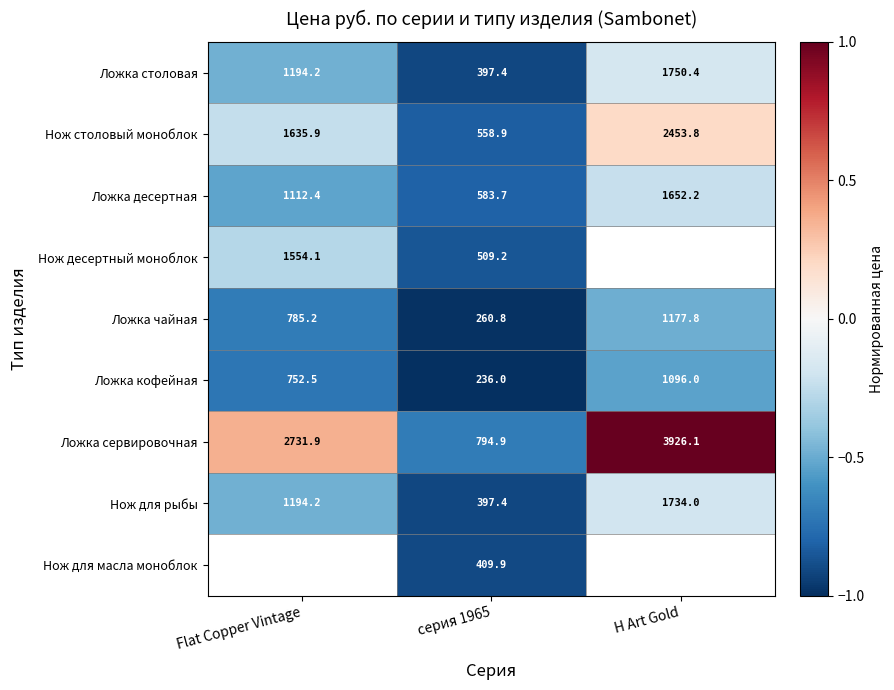

Is the value of Ложка кофейная at серия 1965 greater than the value of Ложка десертная at H Art Gold?

No